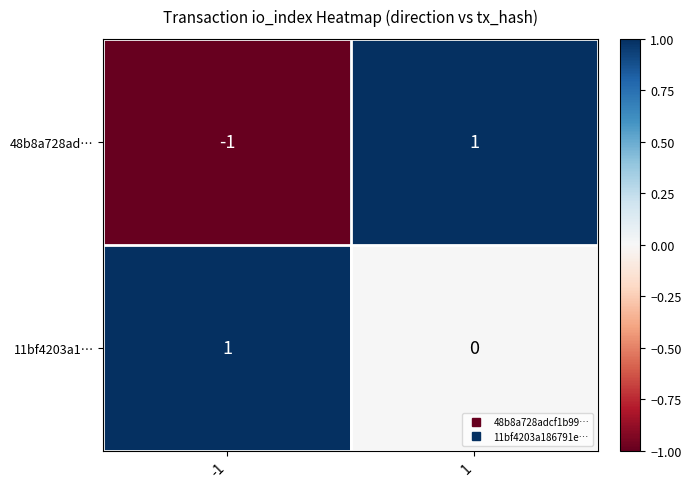

Which series has the widest spread of values?

48b8a728ad…